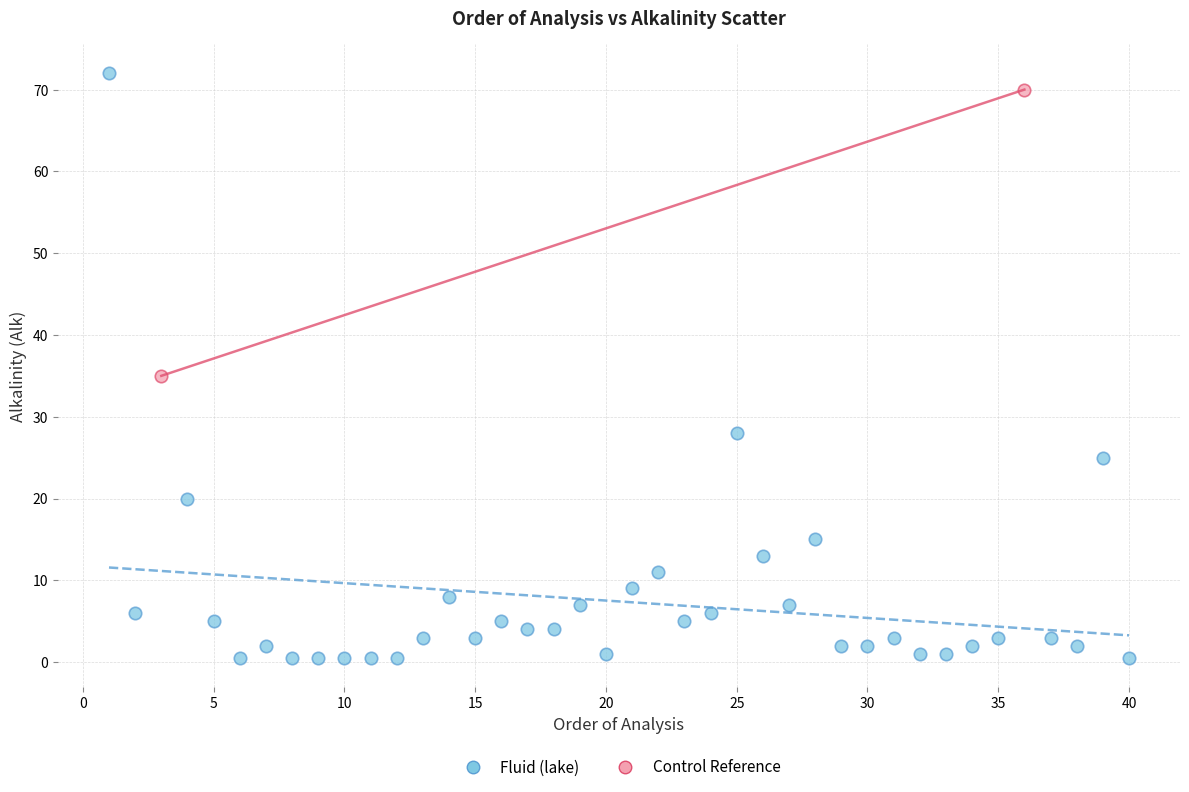

Which series contains the highest Y value?

Fluid (lake)